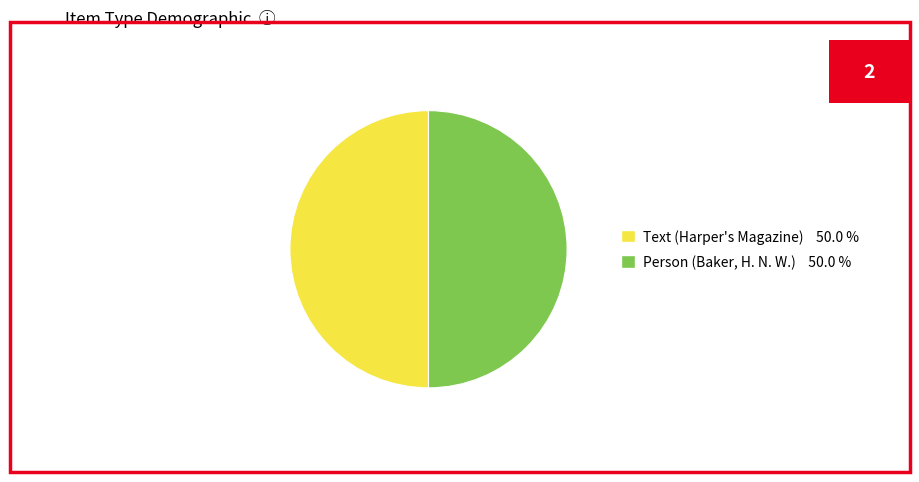

What is the smallest slice in the pie chart?

Harper's Magazine (Item 33)